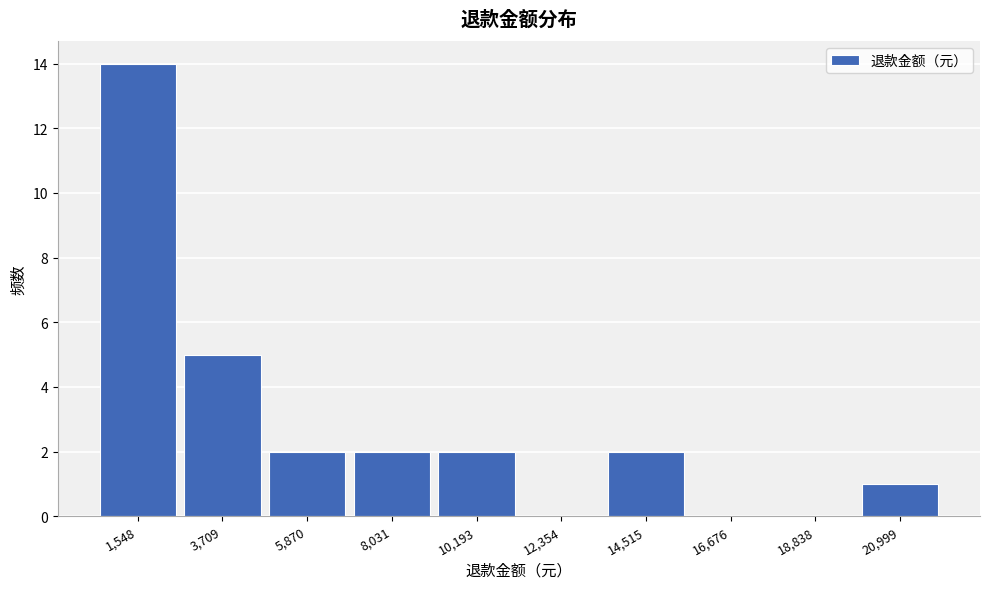

Reading right to left, transcribe all the data shown in this chart.

20,999=1	18,838=0	16,676=0	14,515=2	12,354=0	10,193=2	8,031=2	5,870=2	3,709=5	1,548=14